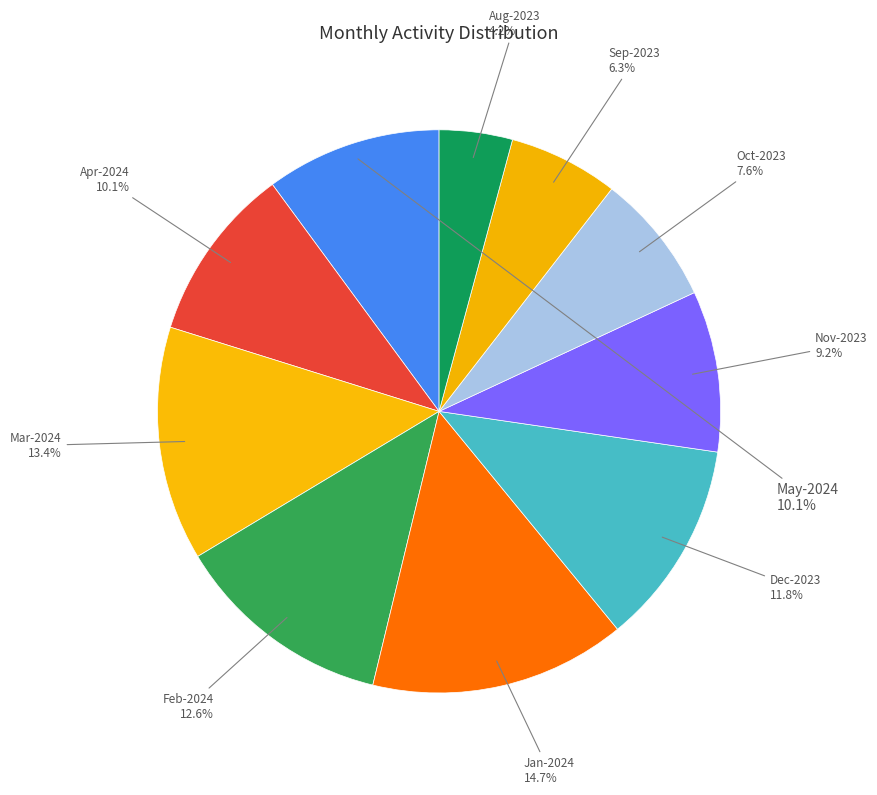

What percentage do Oct-2023 and Feb-2024 together represent?

20.2%